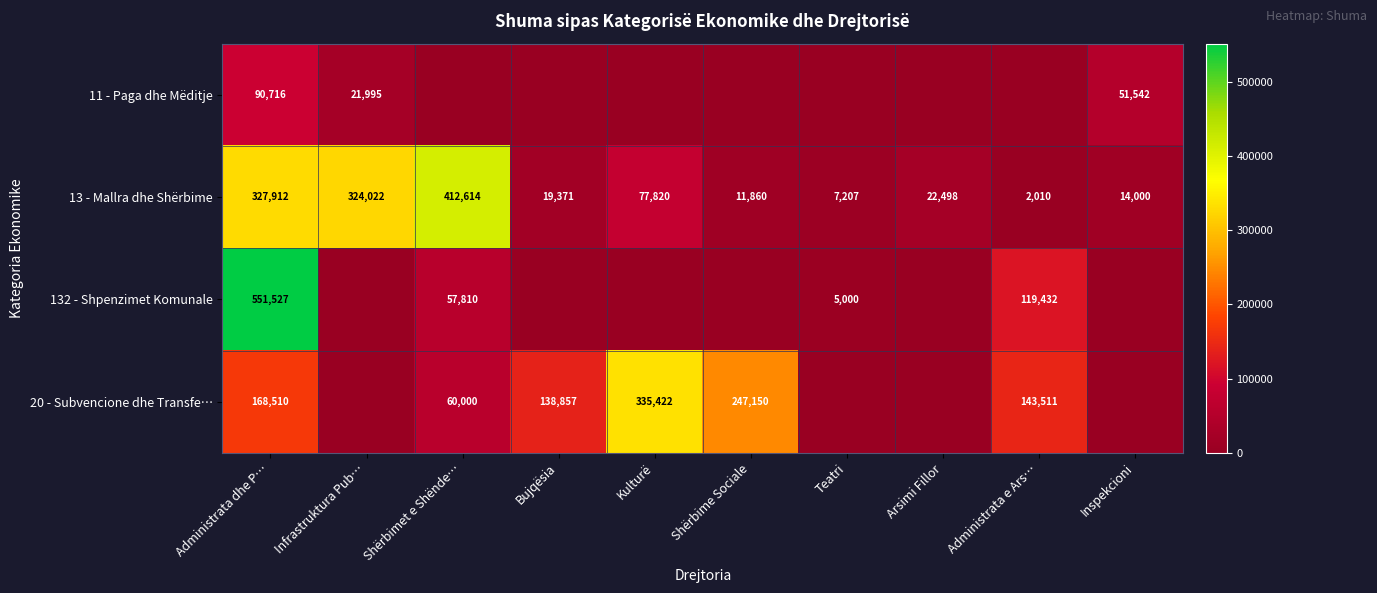

What is the spread (max minus min) of values at Administrata dhe P…?

460811